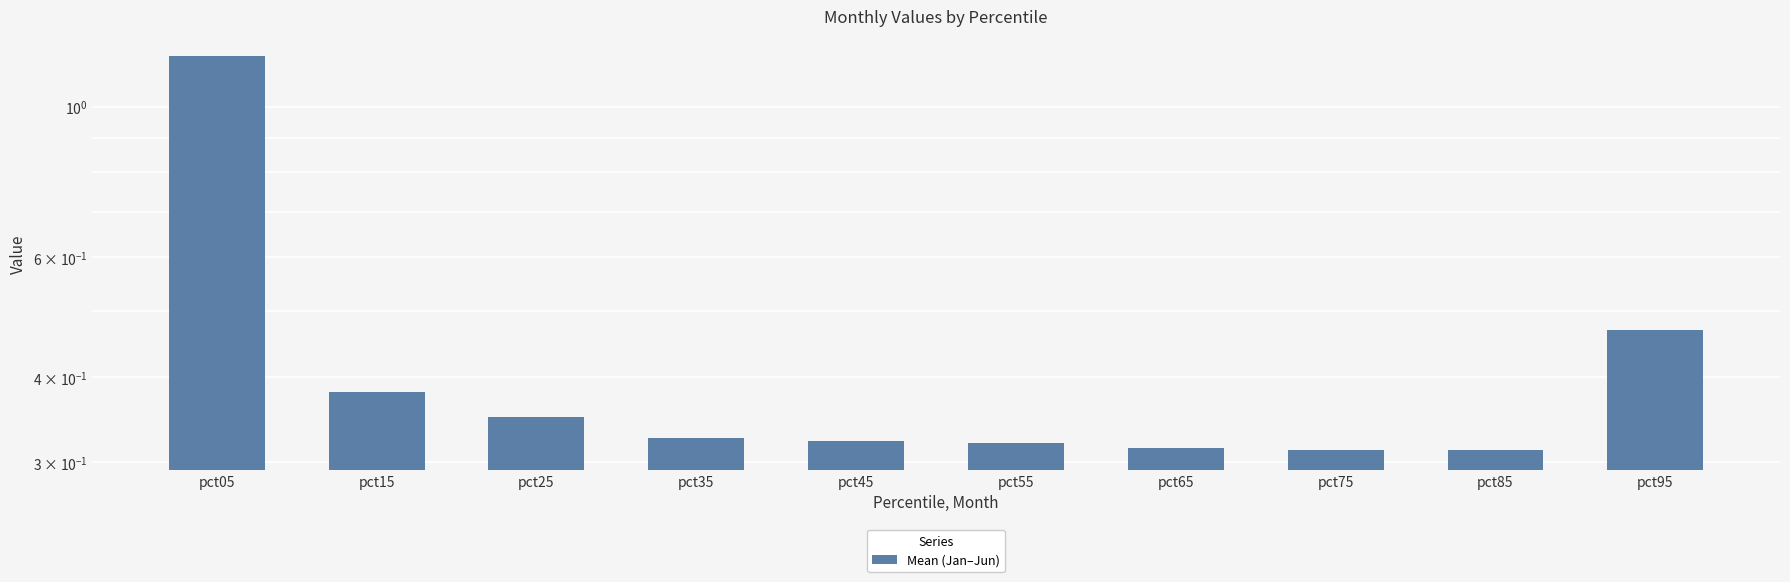

How many series are shown in this chart?

1